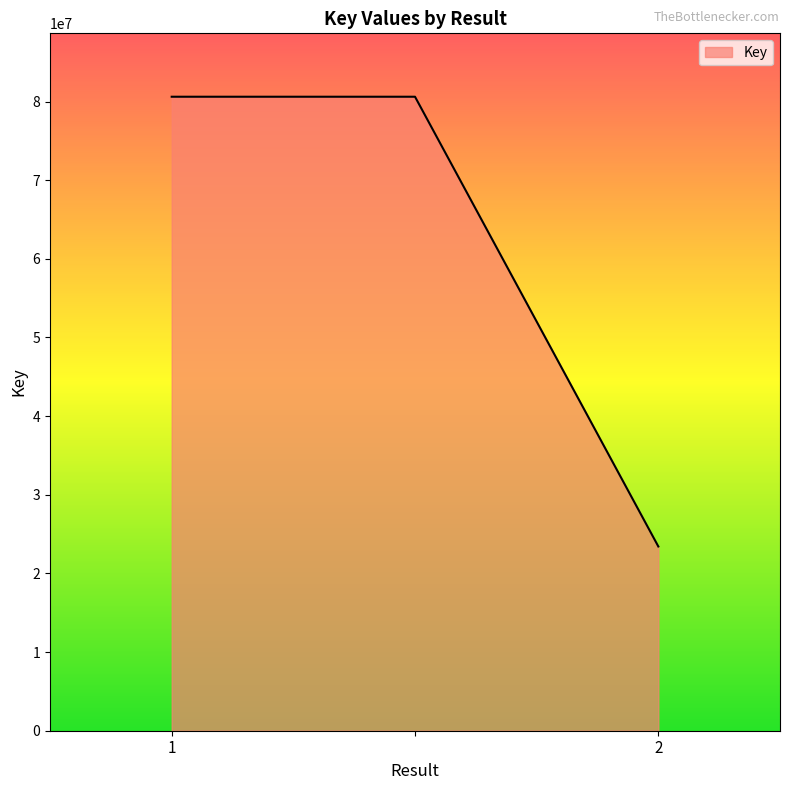

Does the chart have visible grid lines?

No